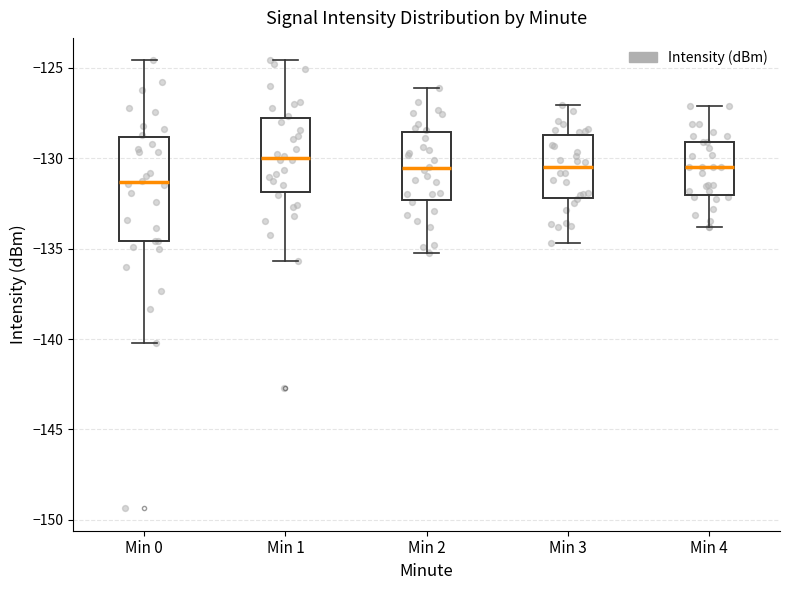

Reading left to right, transcribe this box plot: for each box, give where its median line is, the range the box spans, and where its two whiskers end, as read against the y-axis. The values are not printed on the chart, so give them approximately, as read against the axis.

Min 0: median -131.5, box -134.5 to -129.0, whiskers -140.0 to -124.5
Min 1: median -130.0, box -132.0 to -127.5, whiskers -135.5 to -124.5
Min 2: median -130.5, box -132.5 to -128.5, whiskers -135.0 to -126.0
Min 3: median -130.5, box -132.0 to -128.5, whiskers -134.5 to -127.0
Min 4: median -130.5, box -132.0 to -129.0, whiskers -134.0 to -127.0